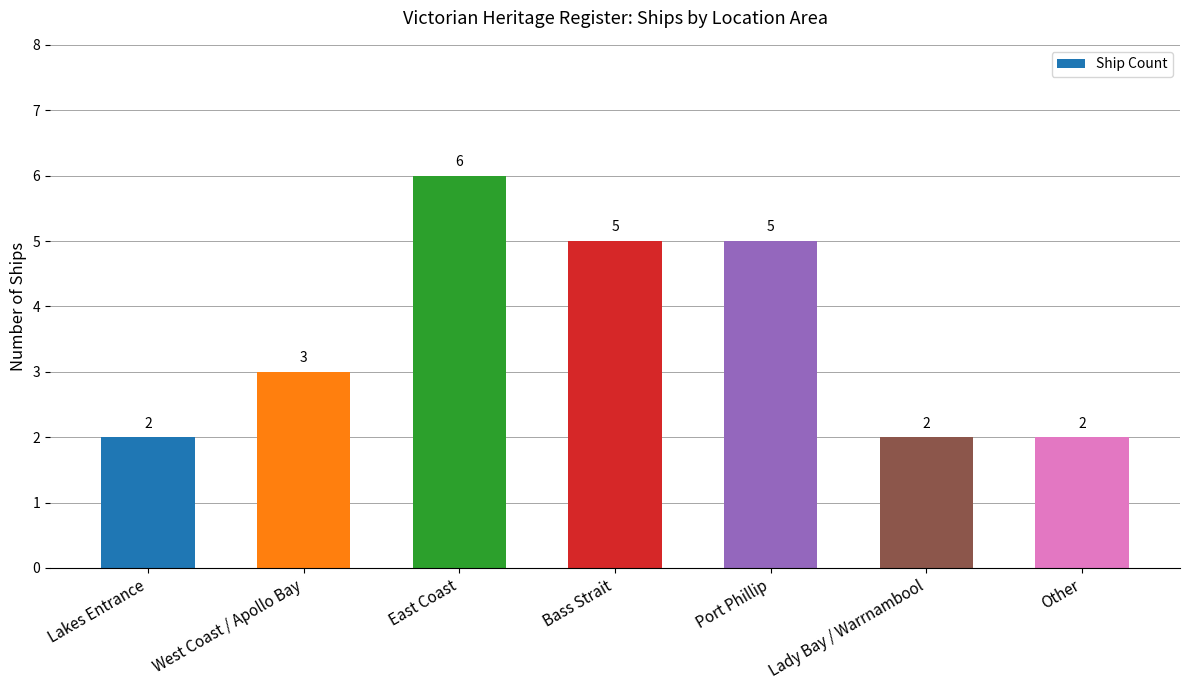

What is the change in value from West Coast / Apollo Bay to Bass Strait?

+2